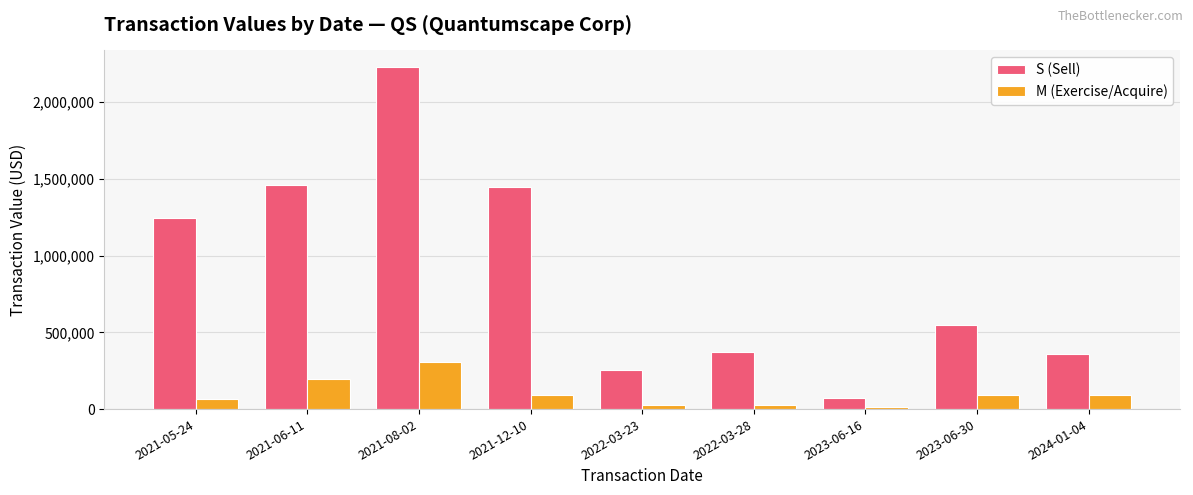

At 2023-06-30, list the series in order from largest to smallest.

S (Sell), M (Exercise/Acquire)